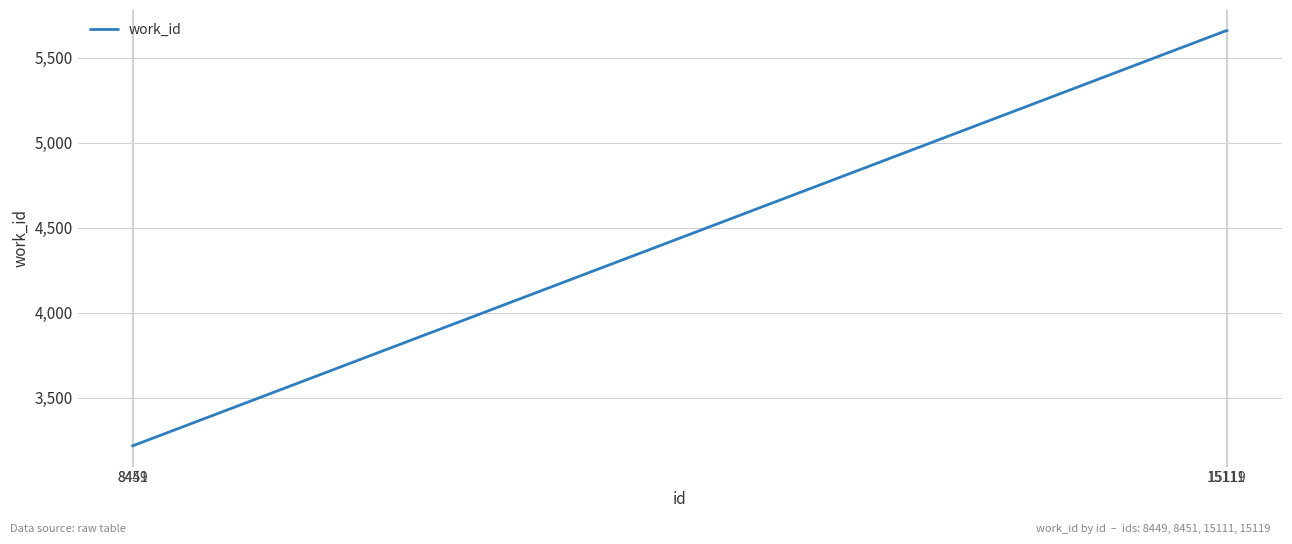

What is the minimum value shown in the chart?

3216